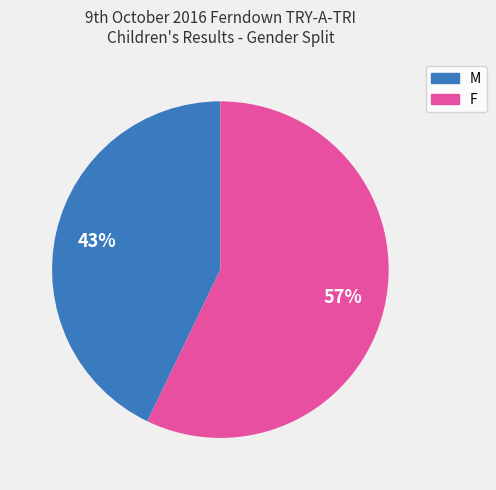

To the nearest percent, what is the difference between the M and F slice percentages?

14%